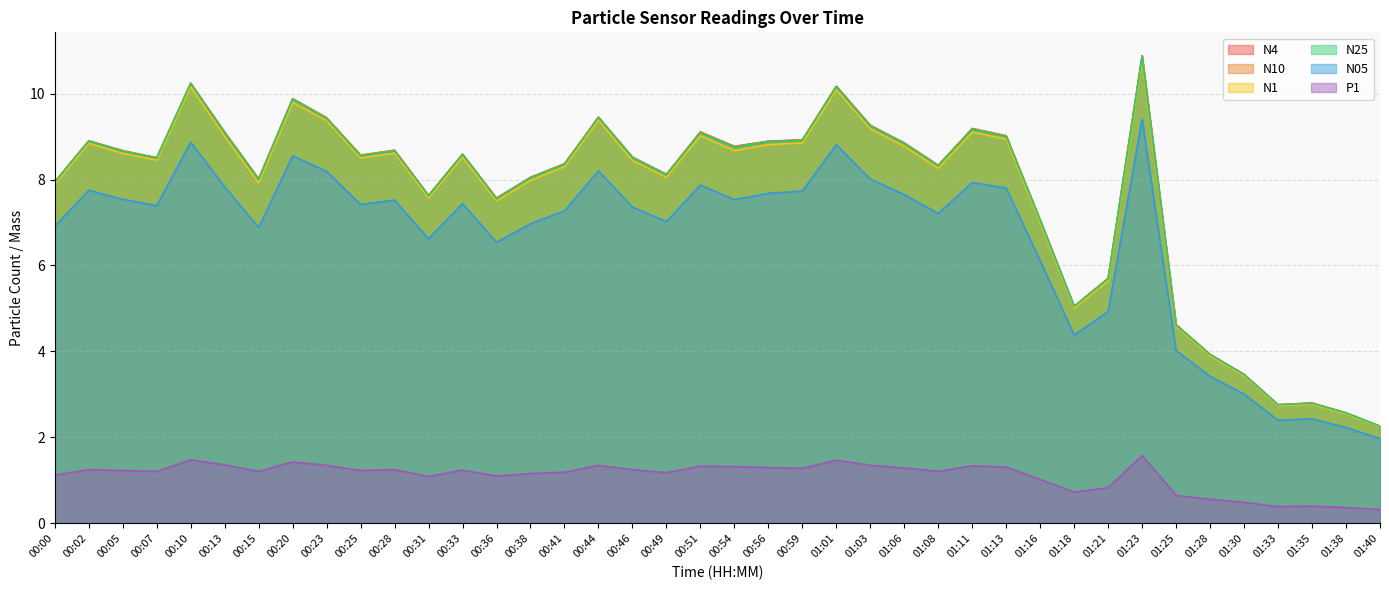

What is the value of the N25 point at the 36th from the left?

3.5